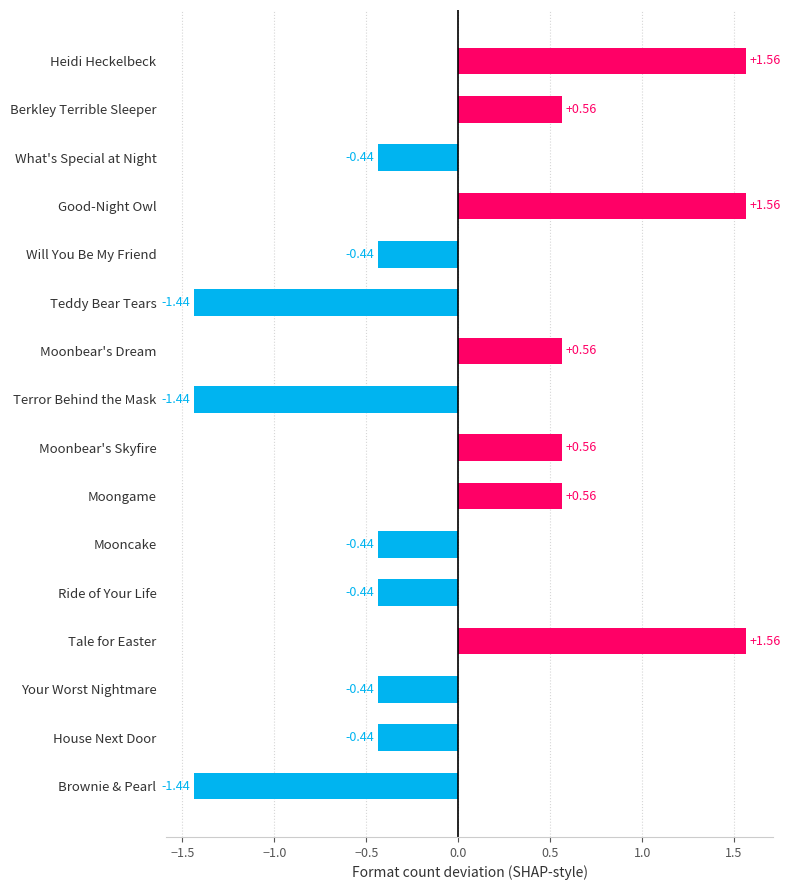

What is the label of the 2nd bar from the top?

Berkley Terrible Sleeper